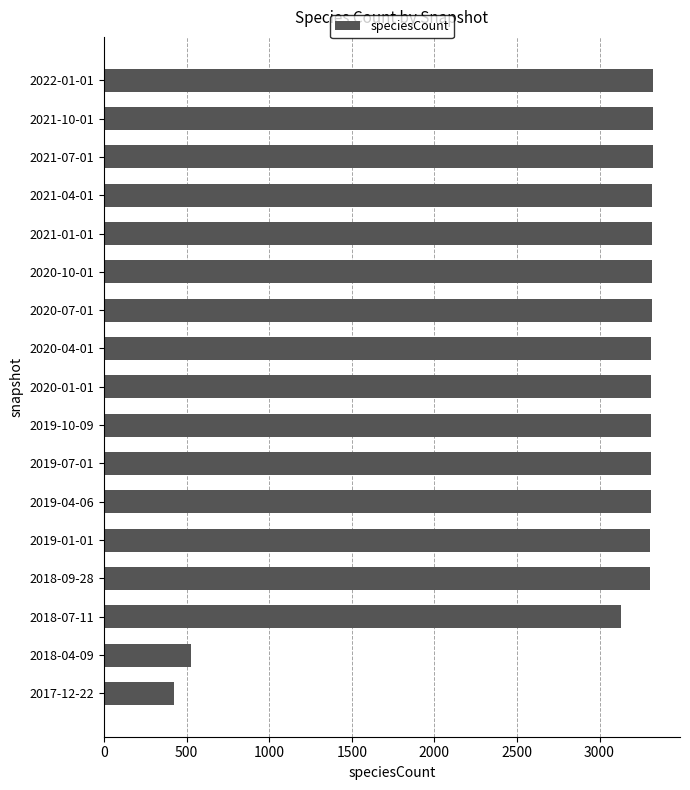

How many values are below 3312?

5